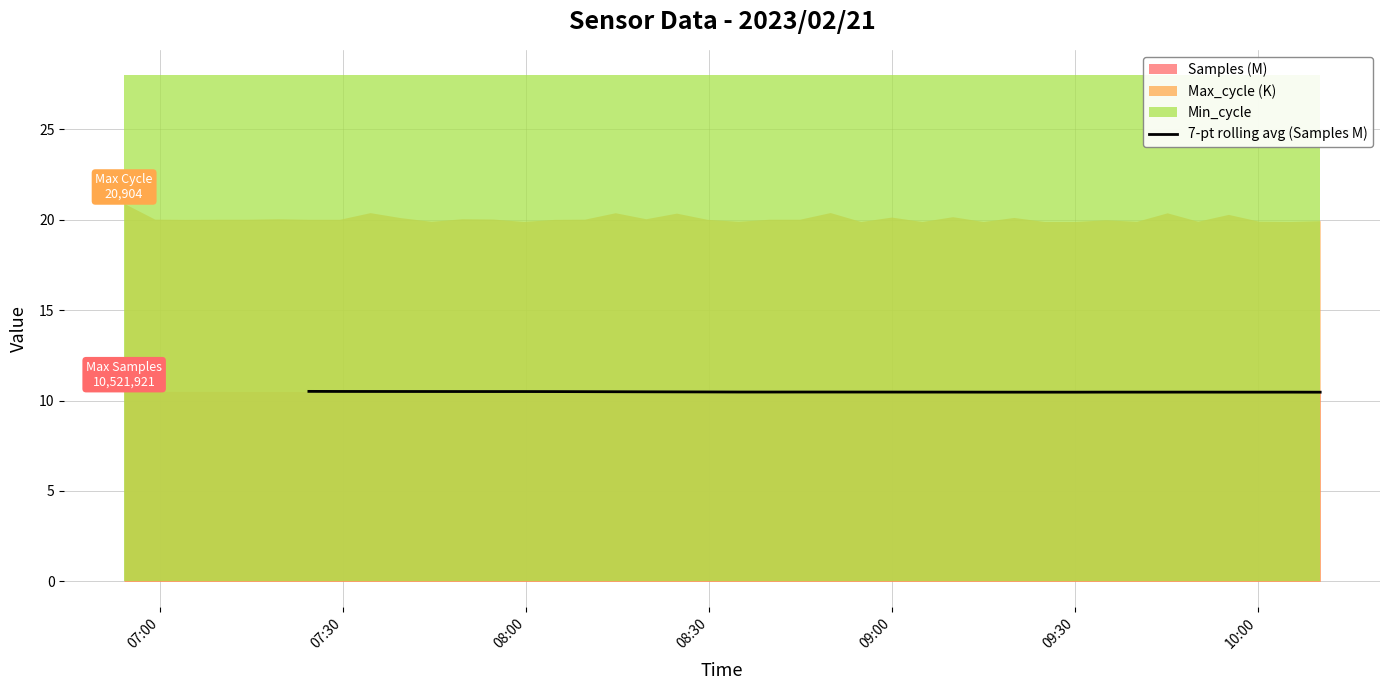

What is the lowest value of the 7-pt rolling avg (Samples M) series?

10.5